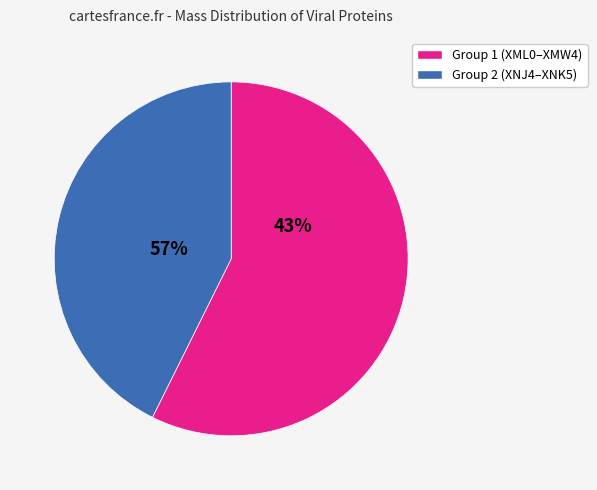

Which category has the smallest portion of the pie?

A0A6G6XML0